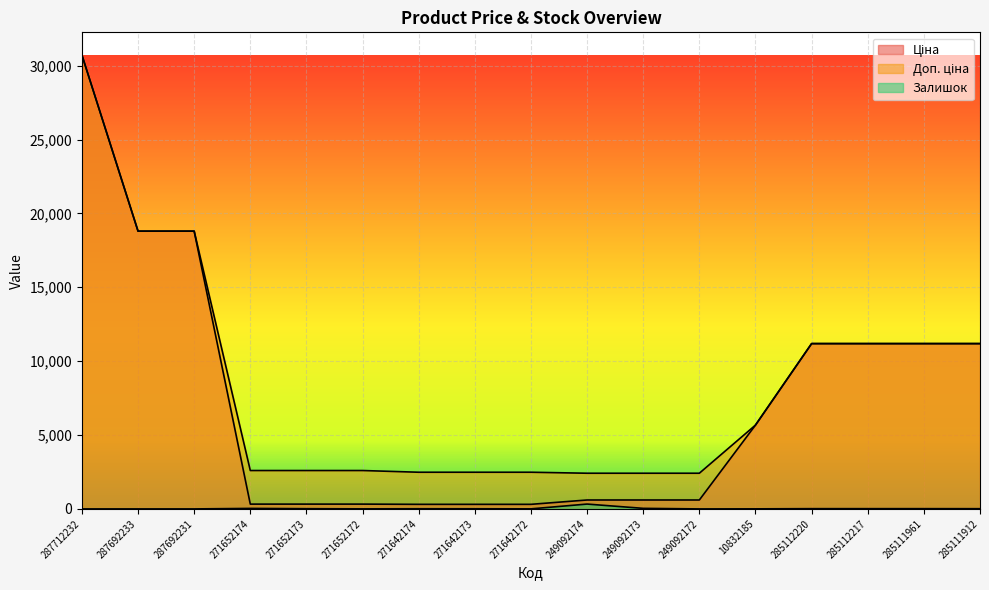

Reading left to right, transcribe all the data shown in this chart.

Ціна: 30717.1	18796.8	18796.8	324.8	324.8	324.8	310.3	310.3	310.3	603.7	603.7	603.7	5673.8	11188.2	11188.2	11188.2	11188.2
Доп. ціна: 30717.1	18796.8	18796.8	2598.3	2598.3	2598.3	2482.4	2482.4	2482.4	2414.8	2414.8	2414.8	5673.8	11188.2	11188.2	11188.2	11188.2
Залишок: 0.0	0.0	0.0	34.0	15.0	4.0	11.0	10.0	4.0	328.0	38.0	0.0	4.0	17.0	17.0	17.0	15.0